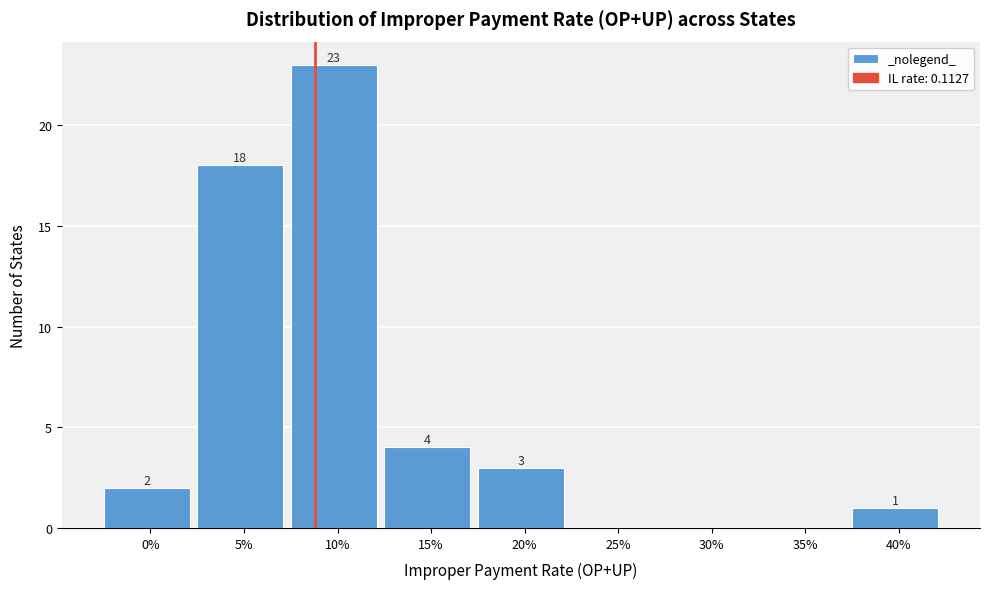

Reading right to left, what are all the values shown in this chart?

40%=1	35%=0	30%=0	25%=0	20%=3	15%=4	10%=23	5%=18	0%=2